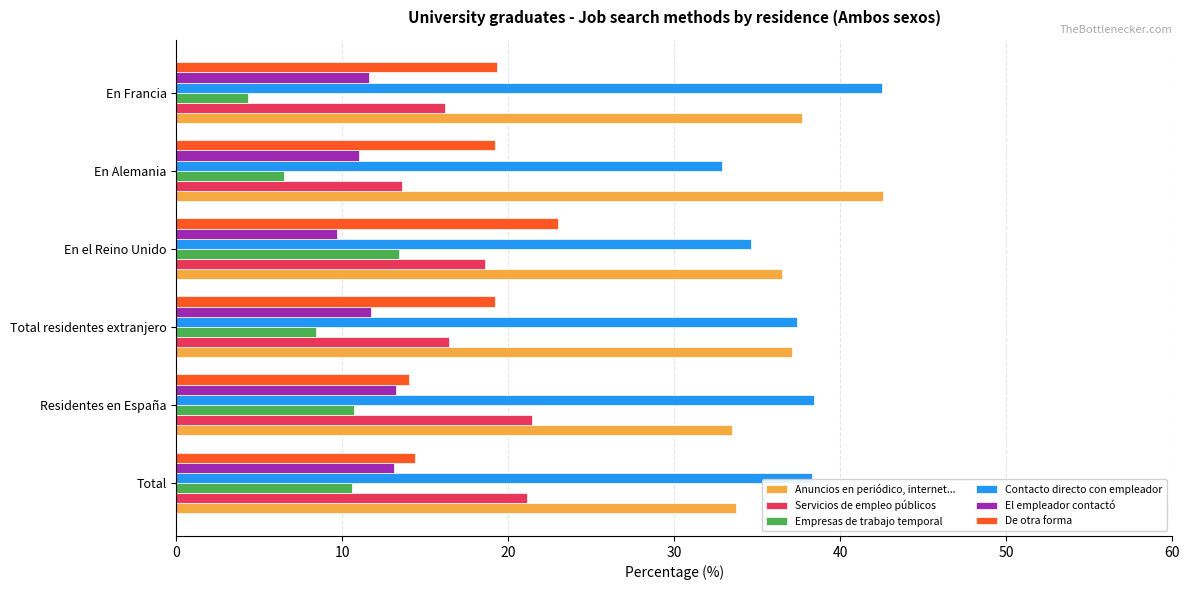

Which series has the largest total across all categories?

Contacto directo con empleador